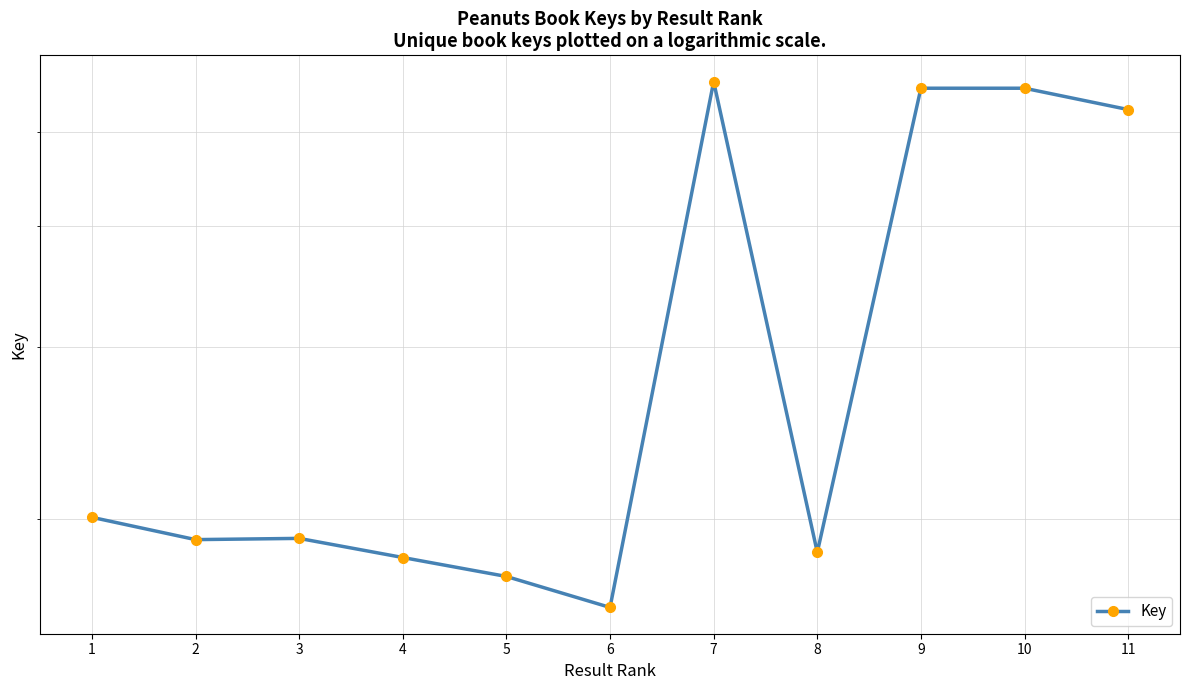

Rank the categories by value from highest to lowest.

7, 9, 10, 11, 1, 3, 2, 8, 4, 5, 6